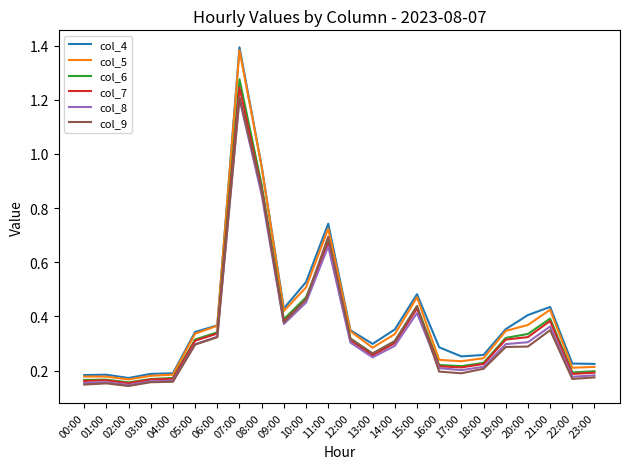

Which series changed the most between 13:00 and 15:00?

col_5